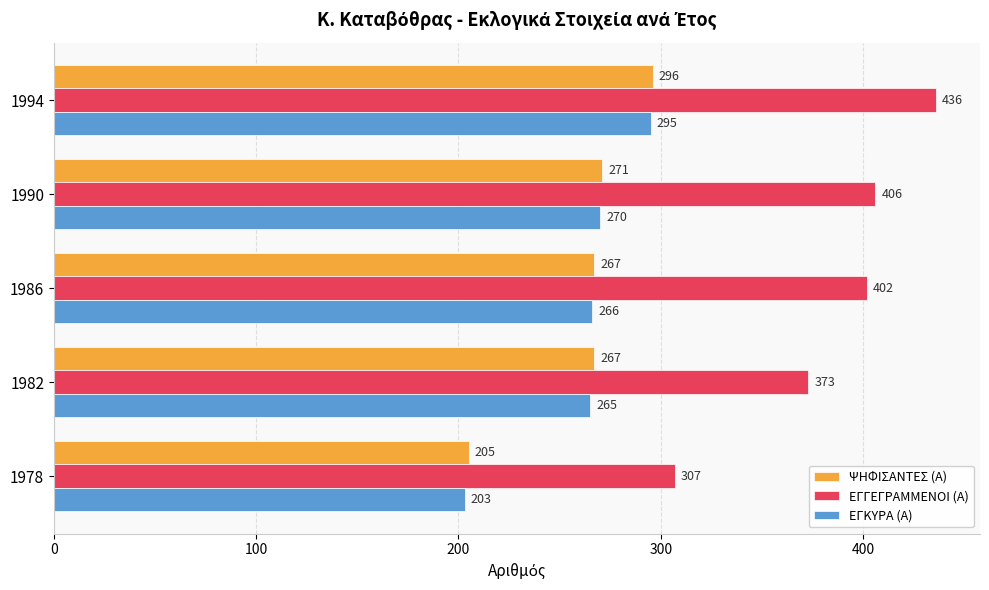

What is the spread (max minus min) of values at 1990?

136